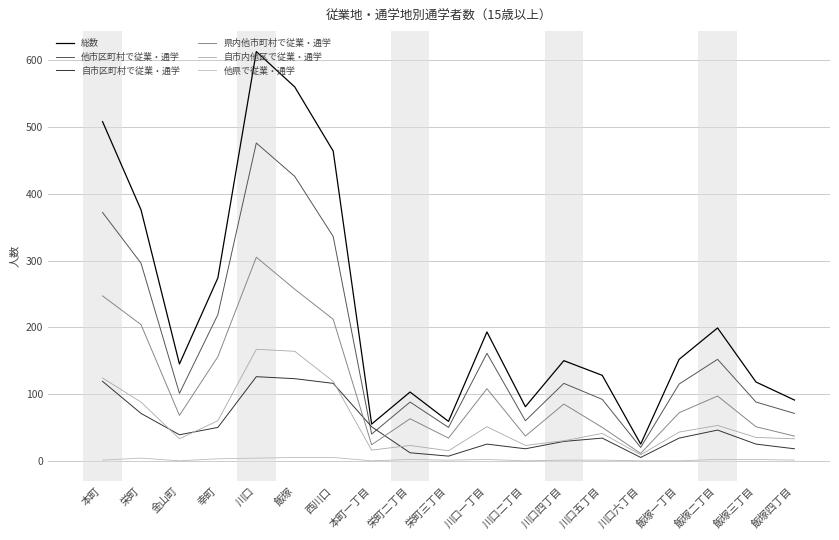

What are all the series names shown in the legend?

総数, 他市区町村で従業・通学, 自市区町村で従業・通学, 県内他市町村で従業・通学, 自市内他区で従業・通学, 他県で従業・通学